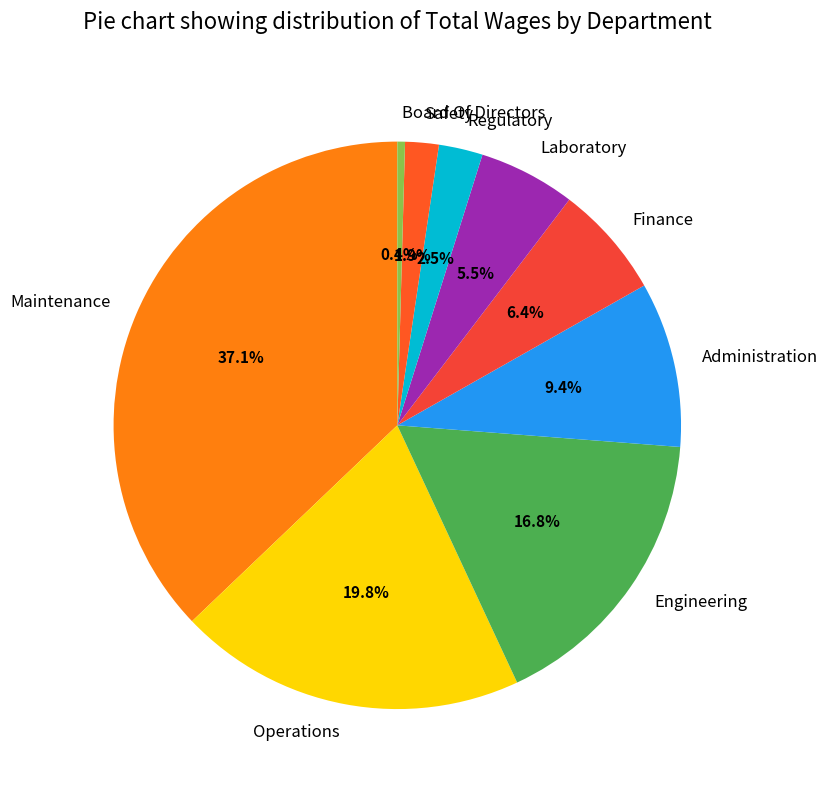

Rank the categories by value from highest to lowest.

Maintenance, Operations, Engineering, Administration, Finance, Laboratory, Regulatory, Safety, Board Of Directors